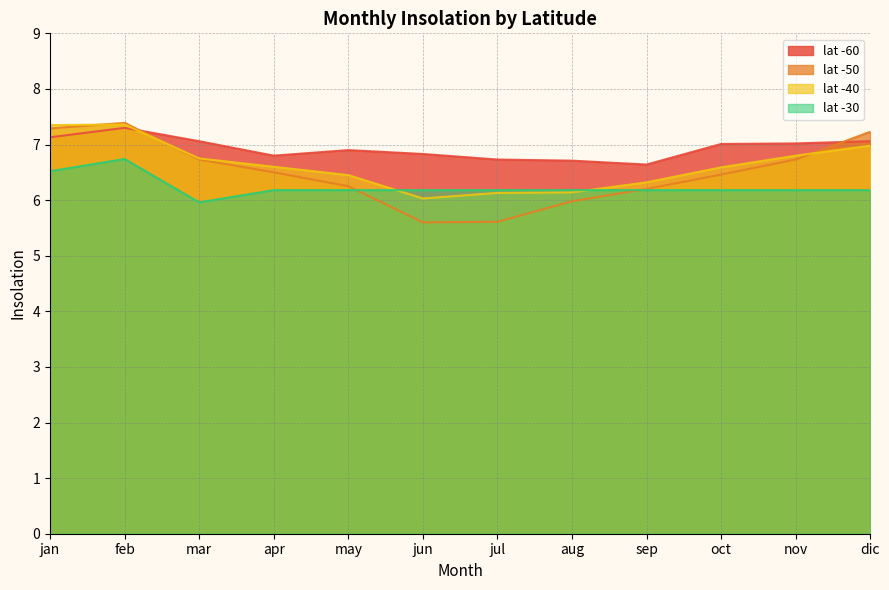

What is the minimum value for lat -40?

6.0